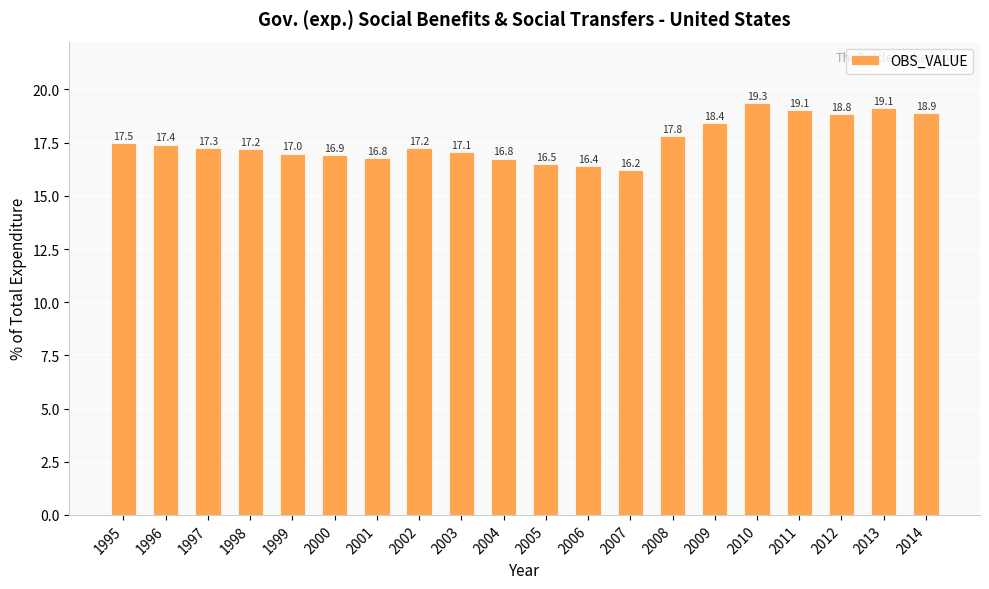

True or false: the data shows 26.9 at 2001.

False